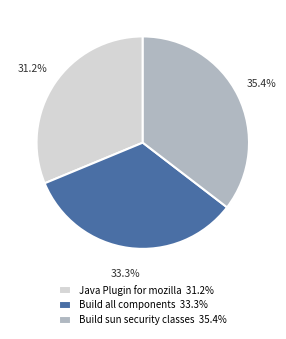

Is it true that Build sun security classes is 35% of the pie?

True